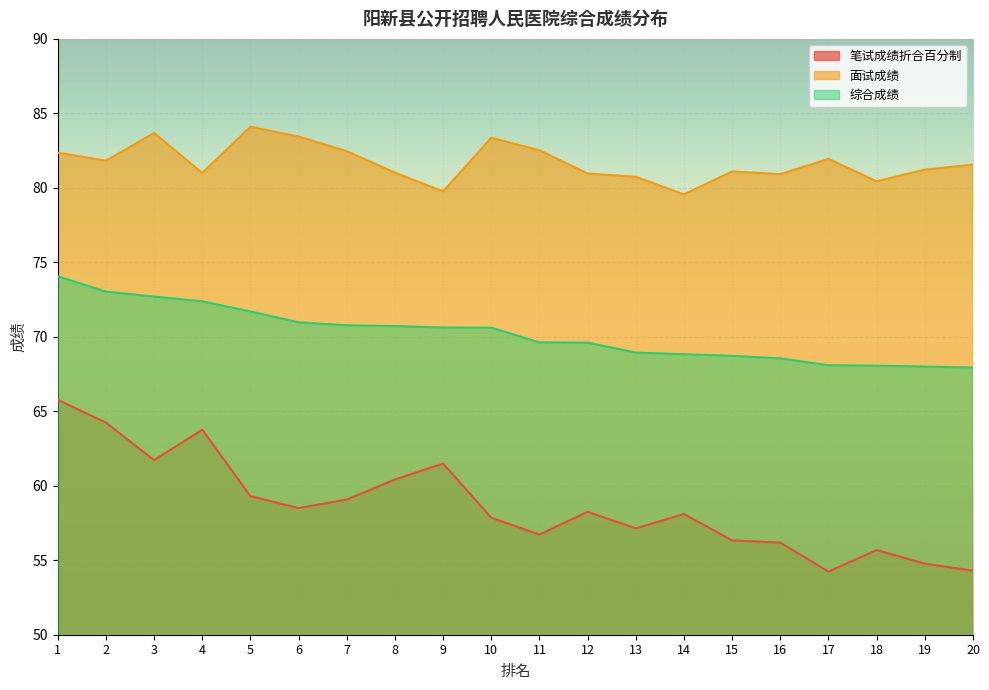

At which category is the sum across all series the highest?

1